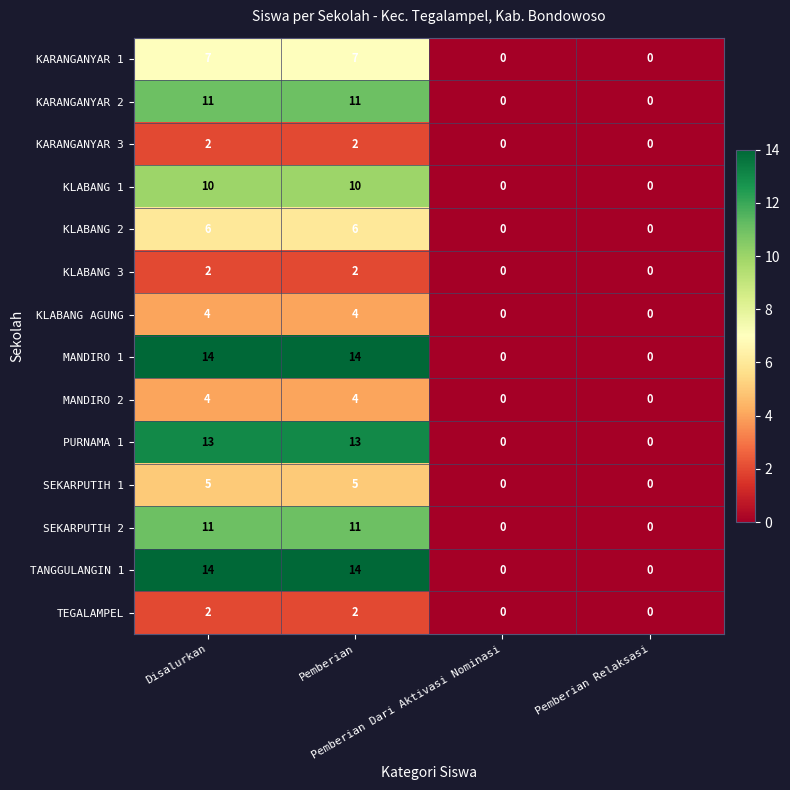

What is the maximum value shown in the chart?

14